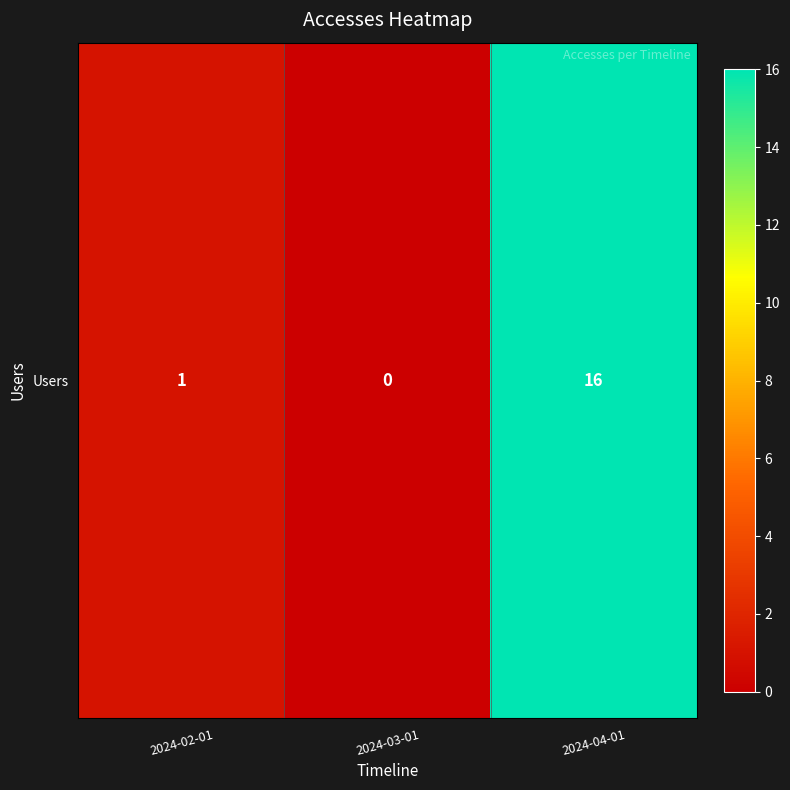

Reading left to right, transcribe all the data shown in this chart.

1	0	16